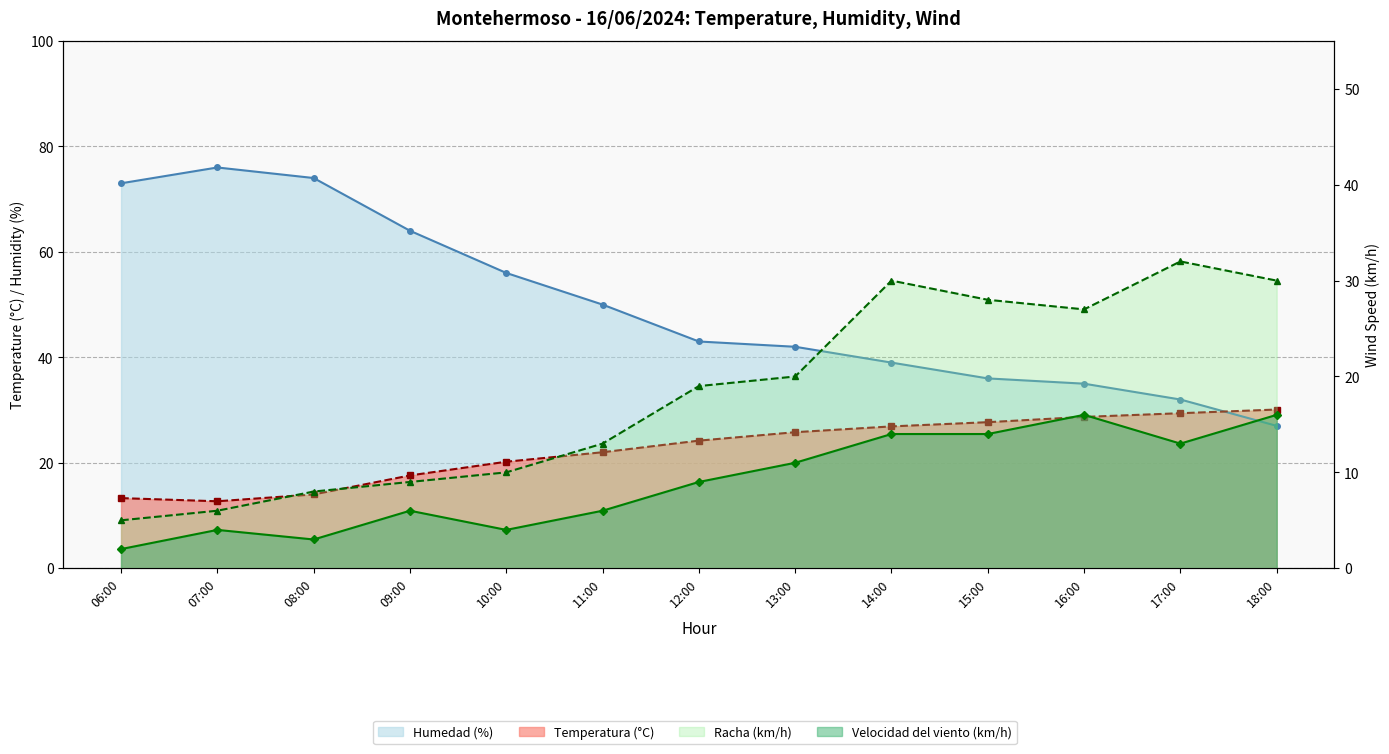

At 15:00, list the series in order from largest to smallest.

Humedad (%), Racha (km/h), Temperatura (°C), Velocidad del viento (km/h)